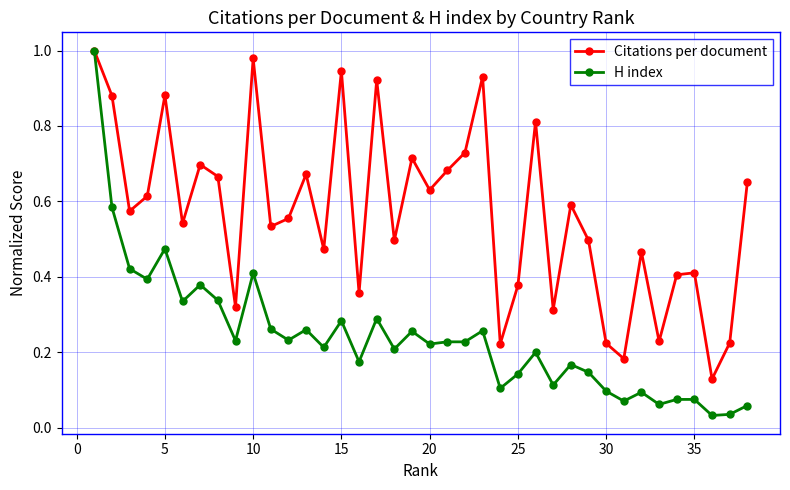

What is the lowest value of the Citations per document series?

0.1